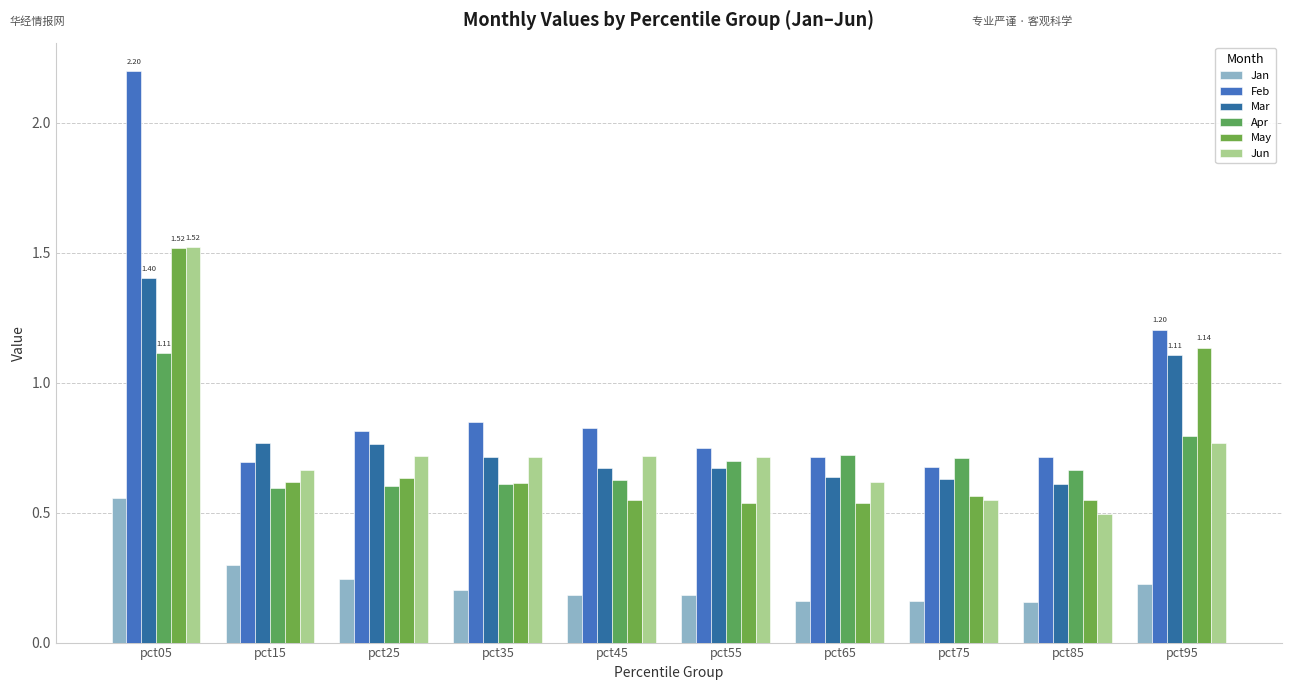

List the series in order of their peak value, highest first.

Feb, Jun, May, Mar, Apr, Jan